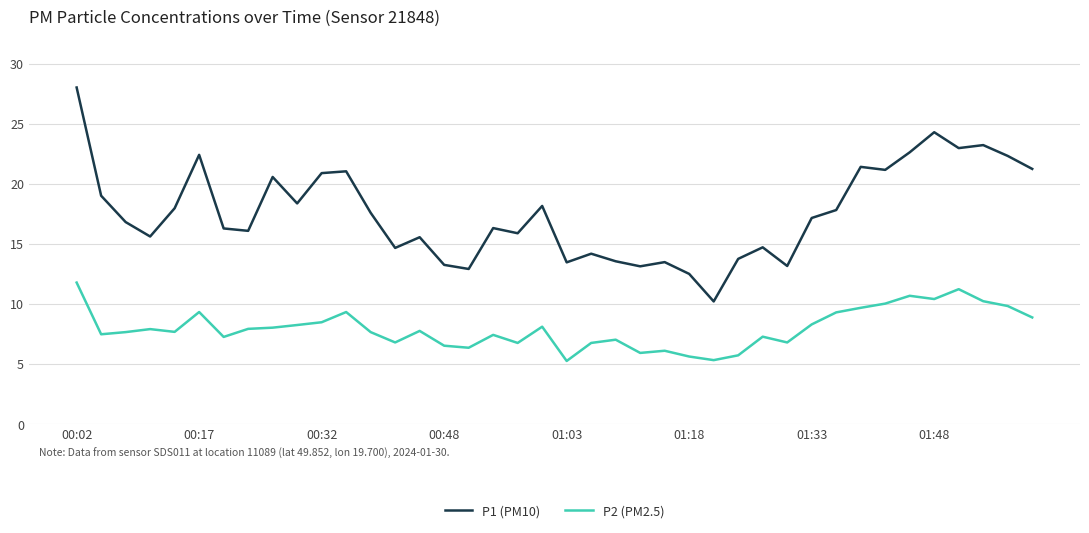

What is the smallest value displayed?

5.3